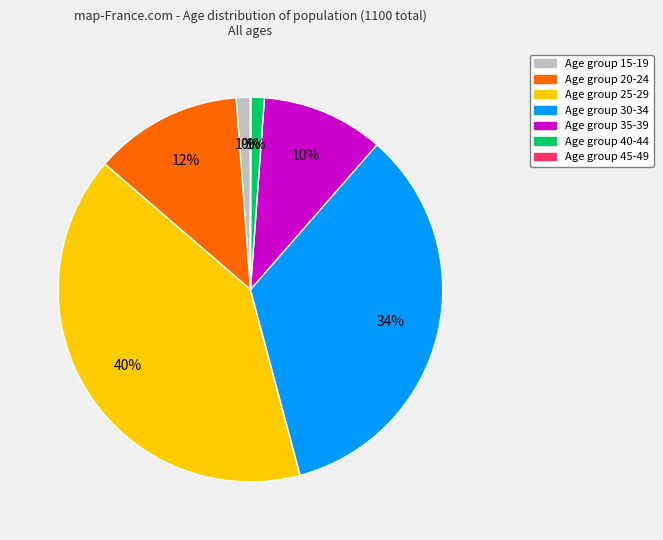

Does any single category account for the majority?

No